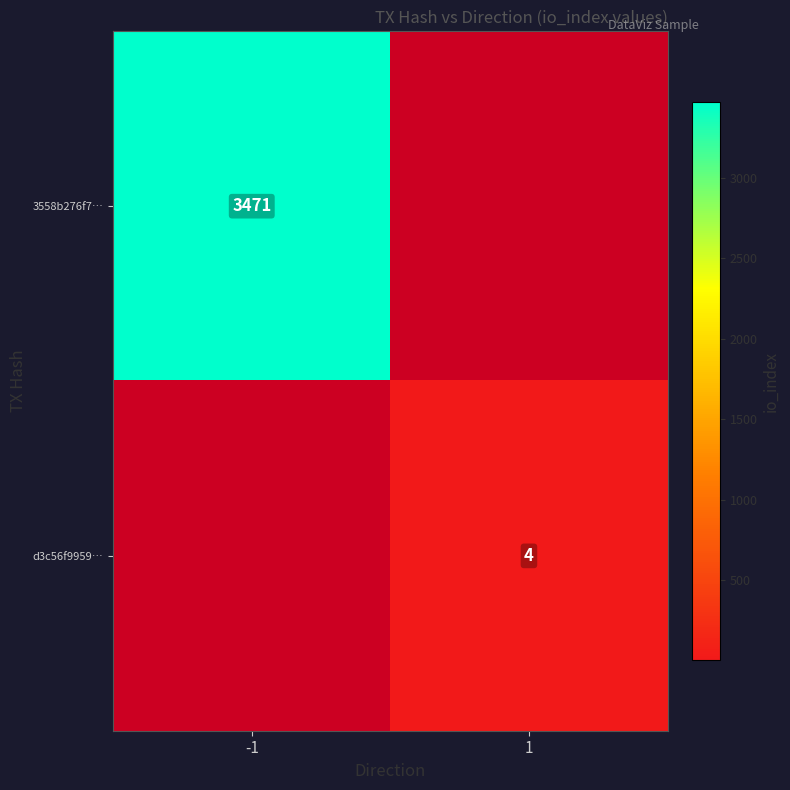

True or false: 3558b276f7… has a value of 5781 at -1.

False